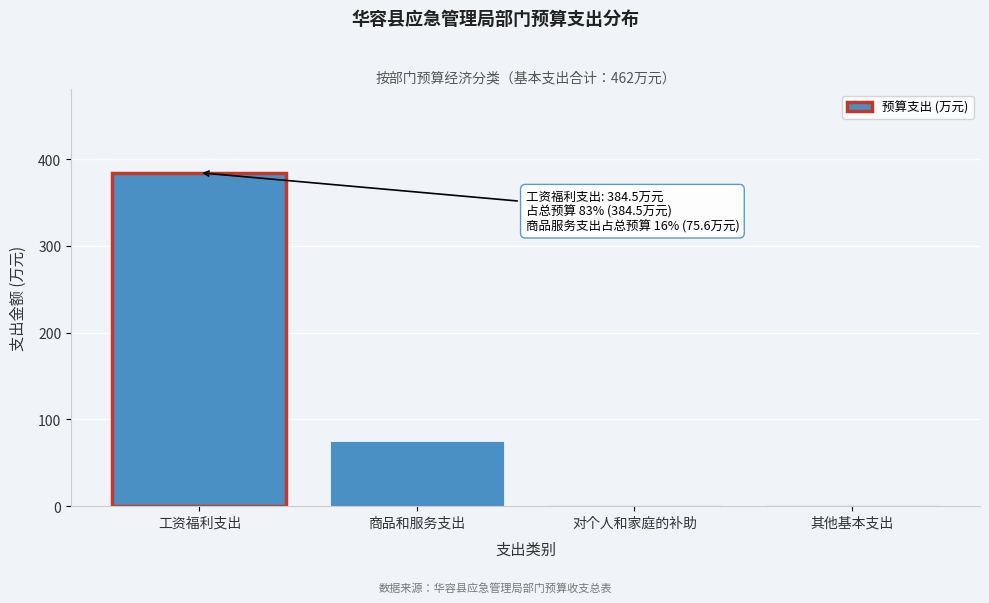

True or false: the data shows 129.0 at 商品和服务支出.

False